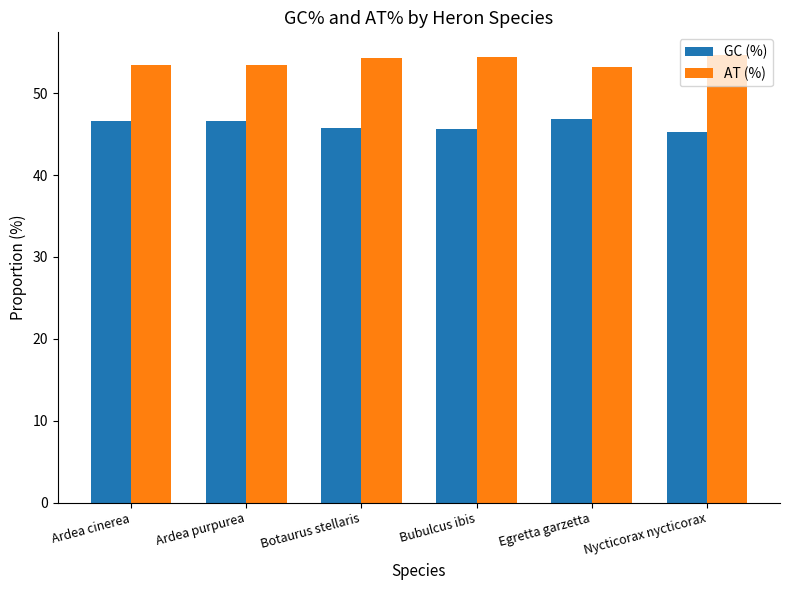

What is the label of the 2nd bar from the right?

Egretta garzetta